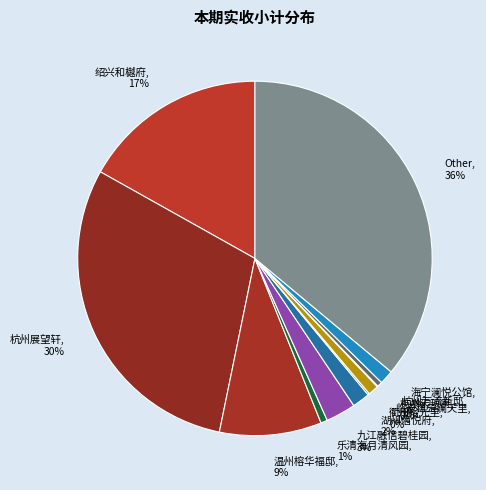

Approximately how many times larger is the value at 杭州展望轩 compared to 绍兴和樾府?

1.8